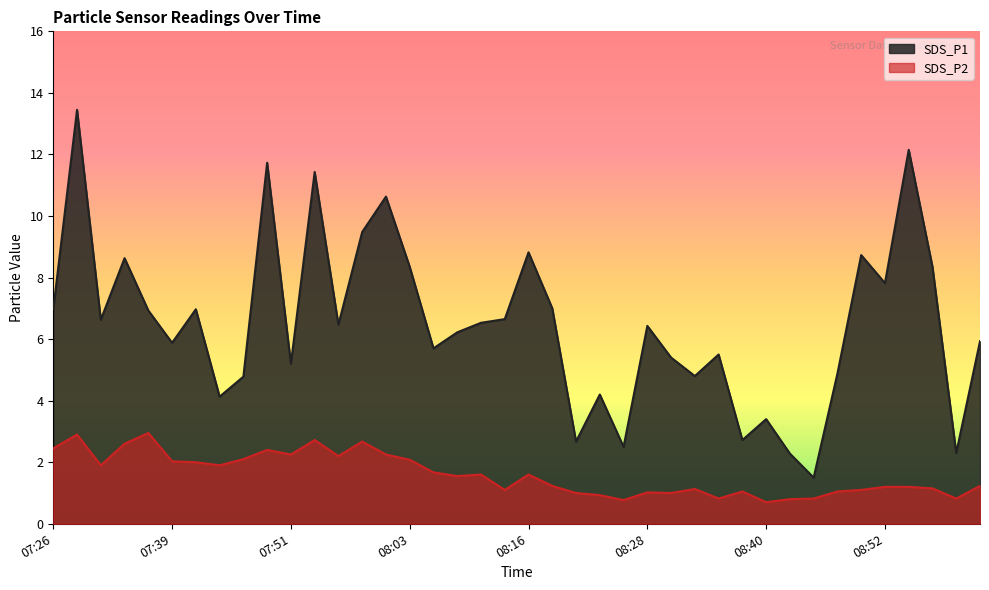

At which category does SDS_P1 reach its first local valley?

07:31